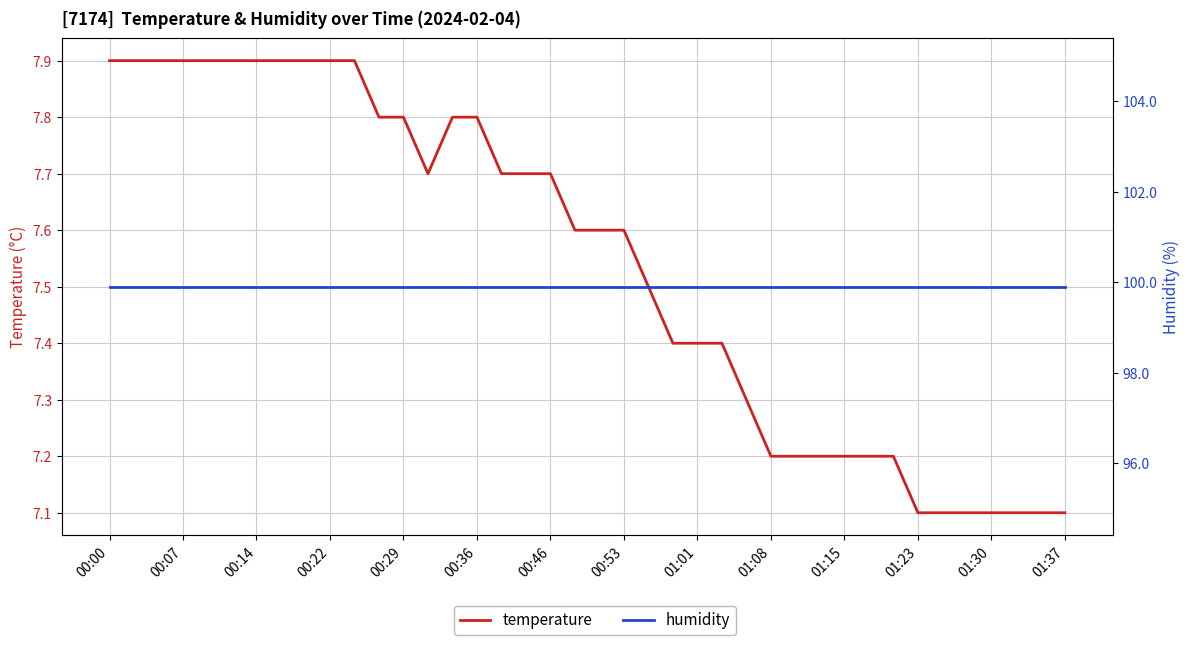

Rank the categories by humidity value from lowest to highest.

00:00, 00:07, 00:14, 00:22, 00:29, 00:36, 00:46, 00:53, 01:01, 01:08, 01:15, 01:23, 01:30, 01:37, 14, 15, 16, 17, 18, 19, 20, 21, 22, 23, 24, 25, 26, 27, 28, 29, 30, 31, 32, 33, 34, 35, 36, 37, 38, 39